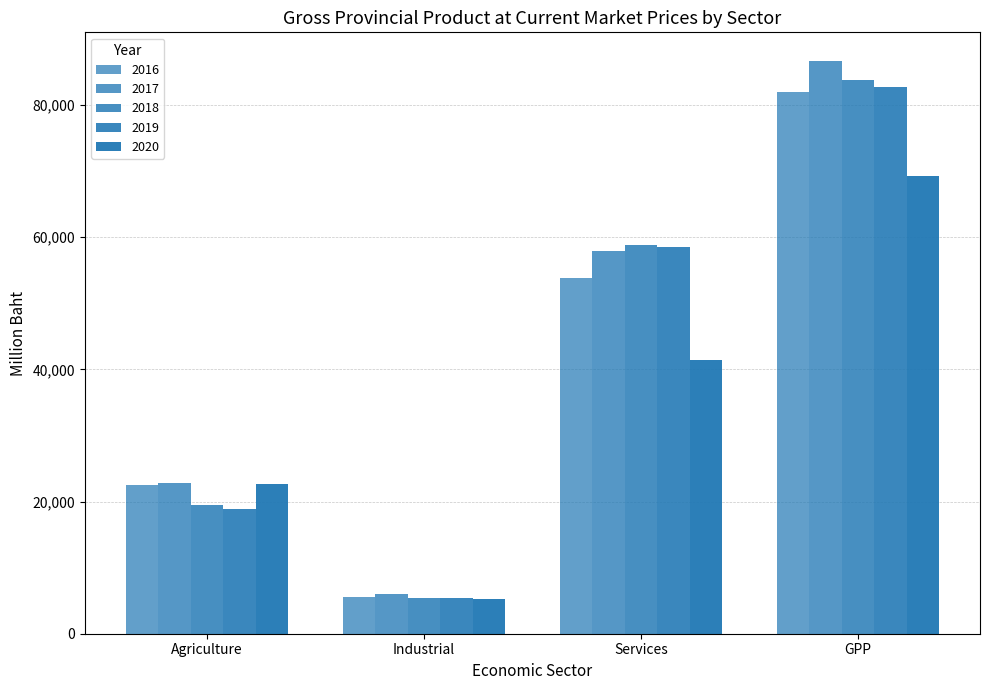

What is the difference between the second highest and second lowest values in the 2018 series?

39342.8